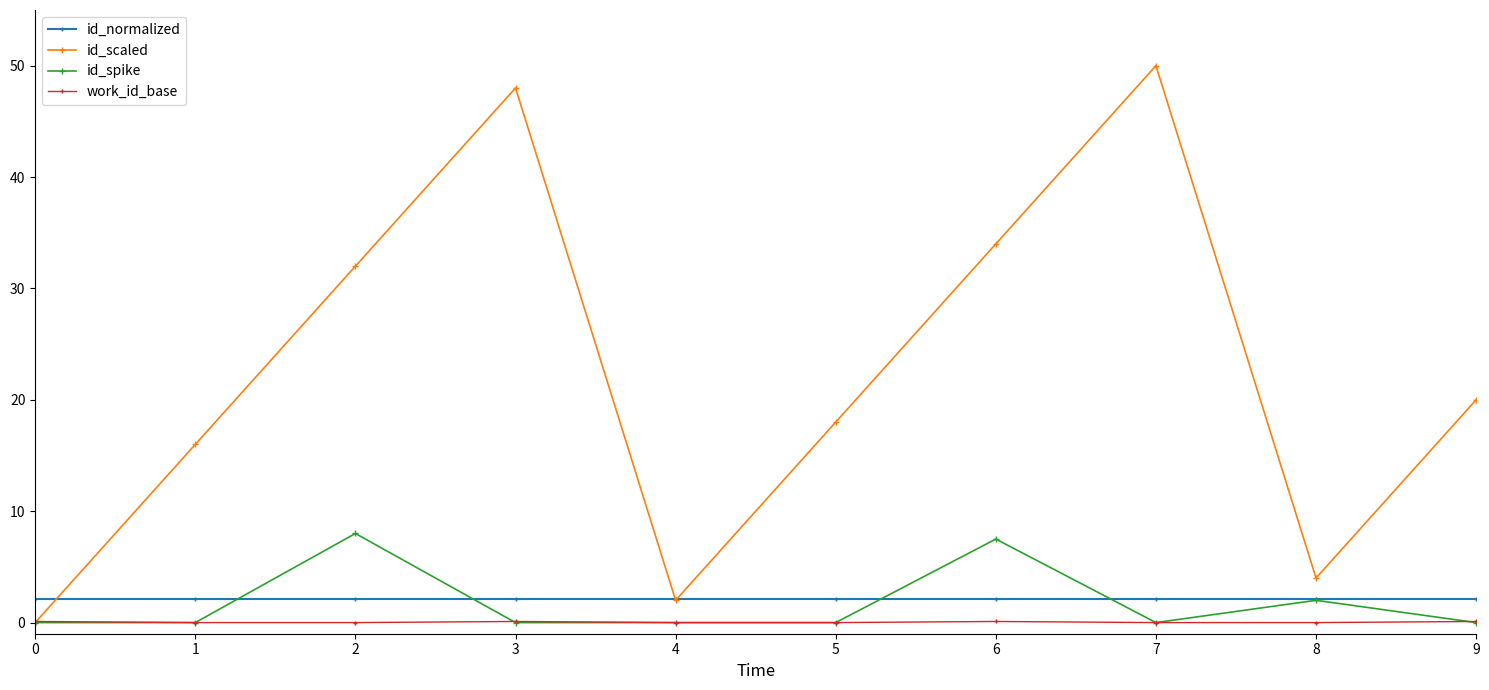

Is it true that id_spike equals 8.0 at 2?

True